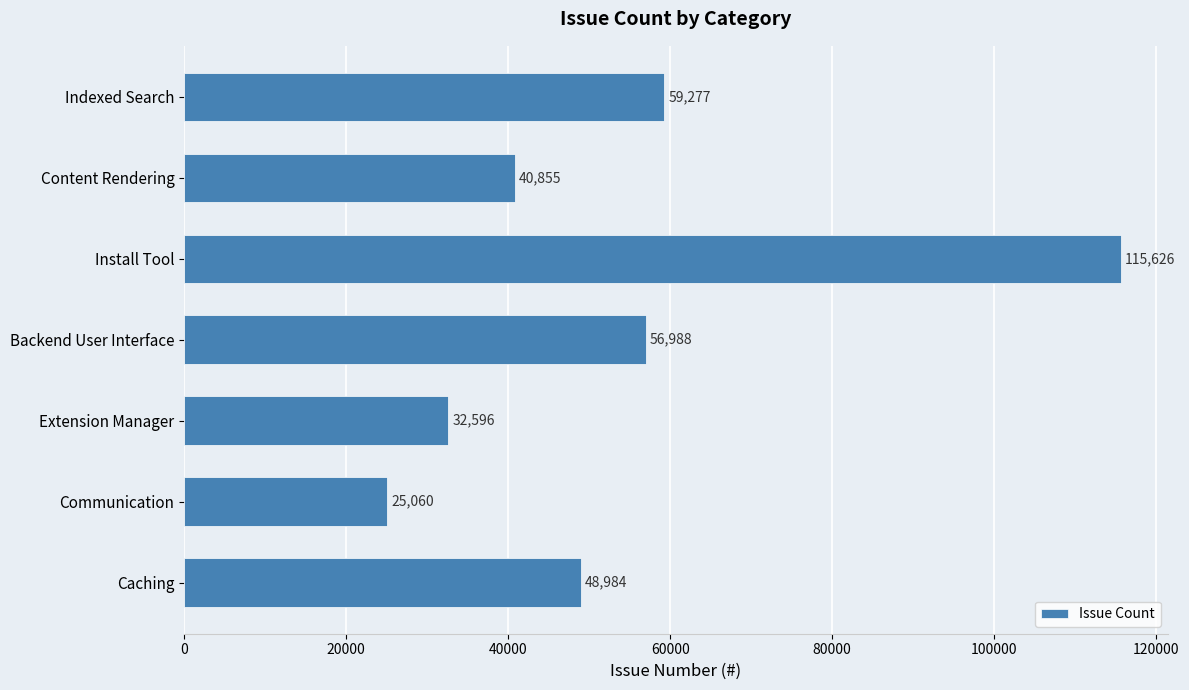

Reading top to bottom, what are all the values shown in this chart?

59277	40855	115626	56988	32596	25060	48984